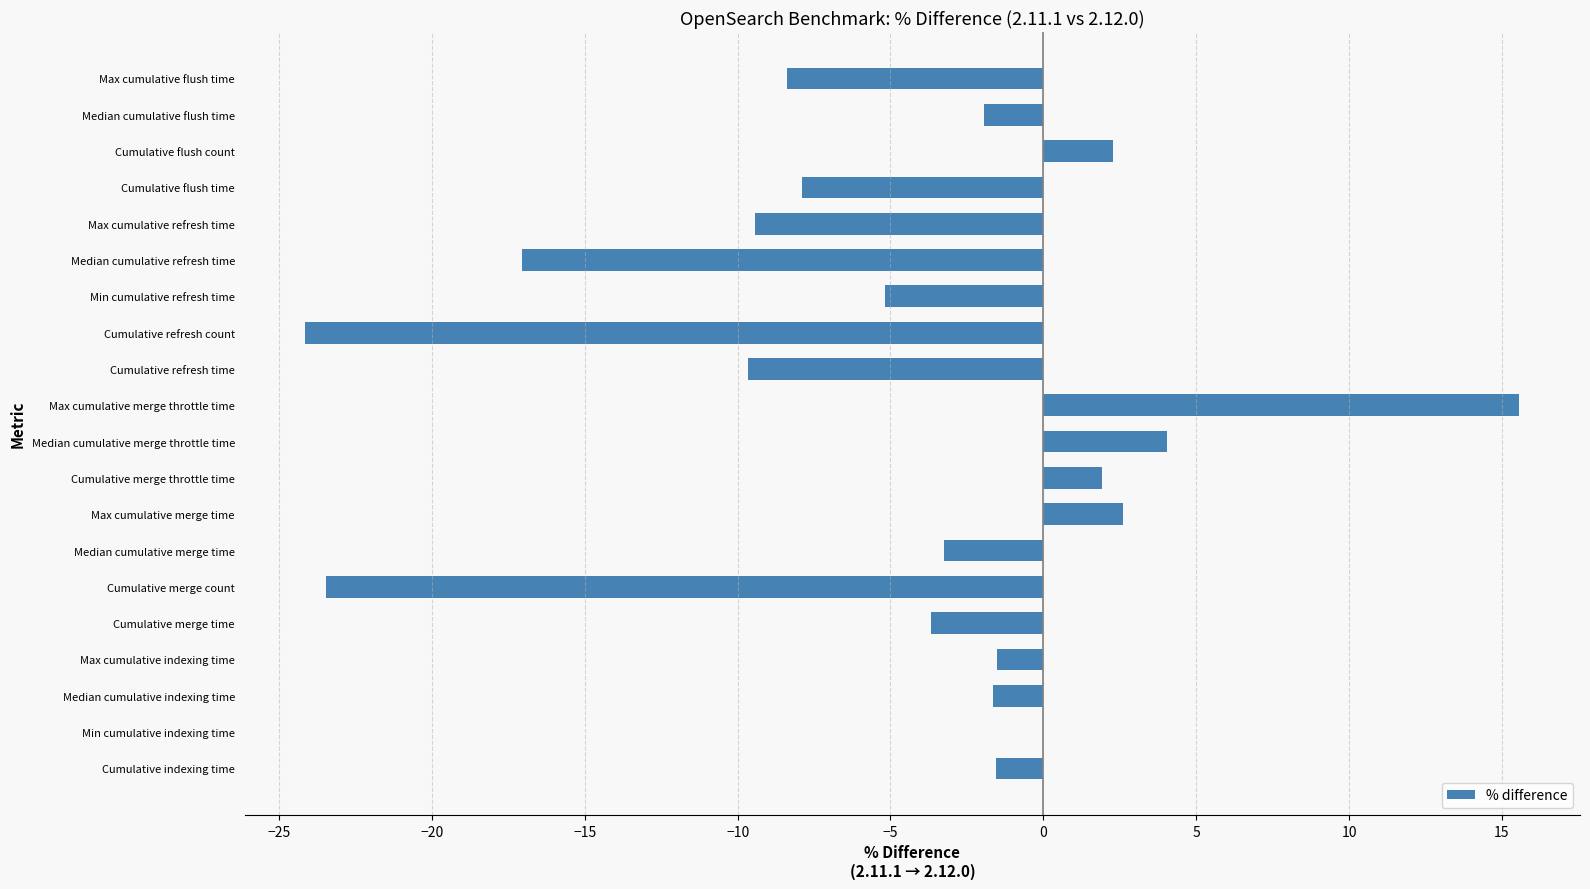

What is the sum of the values at Min cumulative indexing time and Cumulative flush time?

-7.9